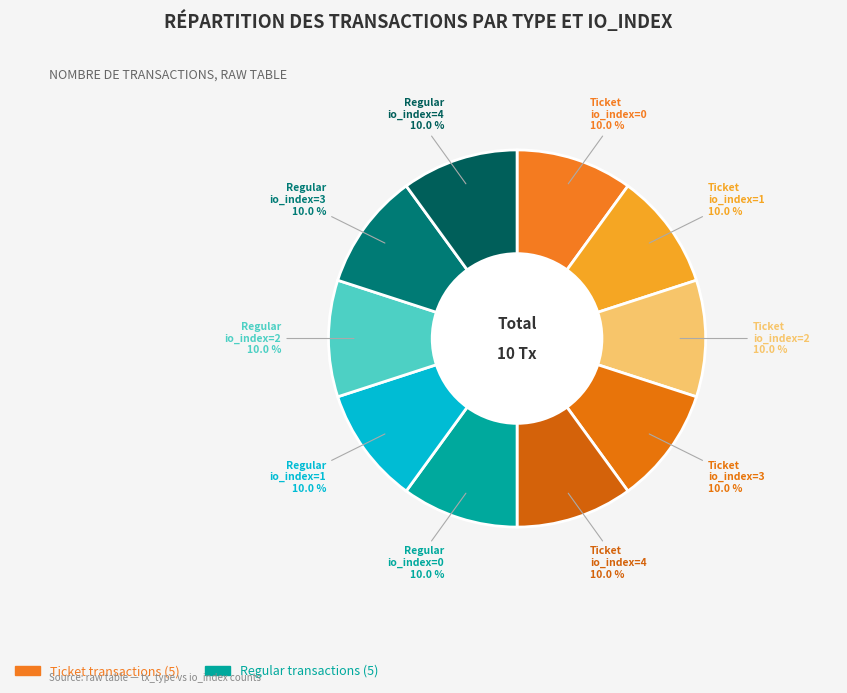

Is there any slice that represents more than half of the pie?

No